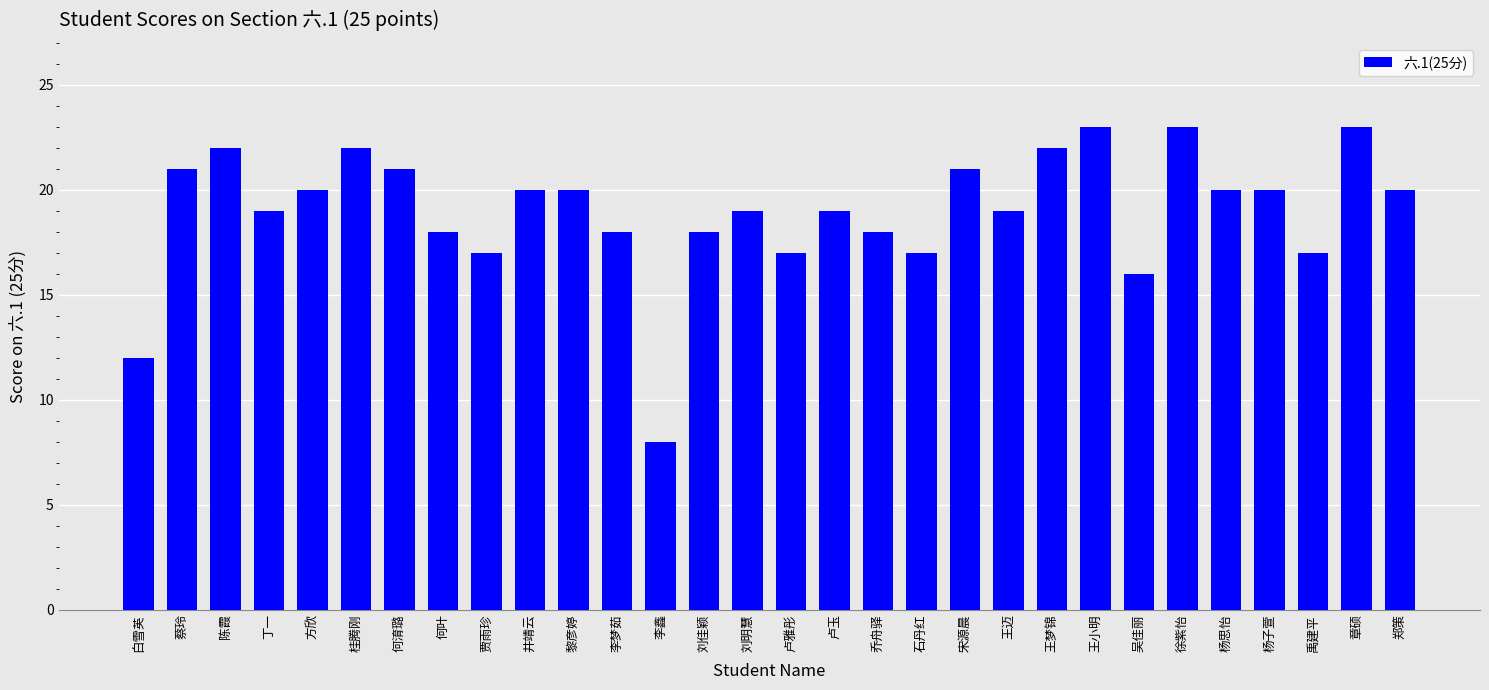

The chart shows a value of 21 at 宋源晨. True or false?

True